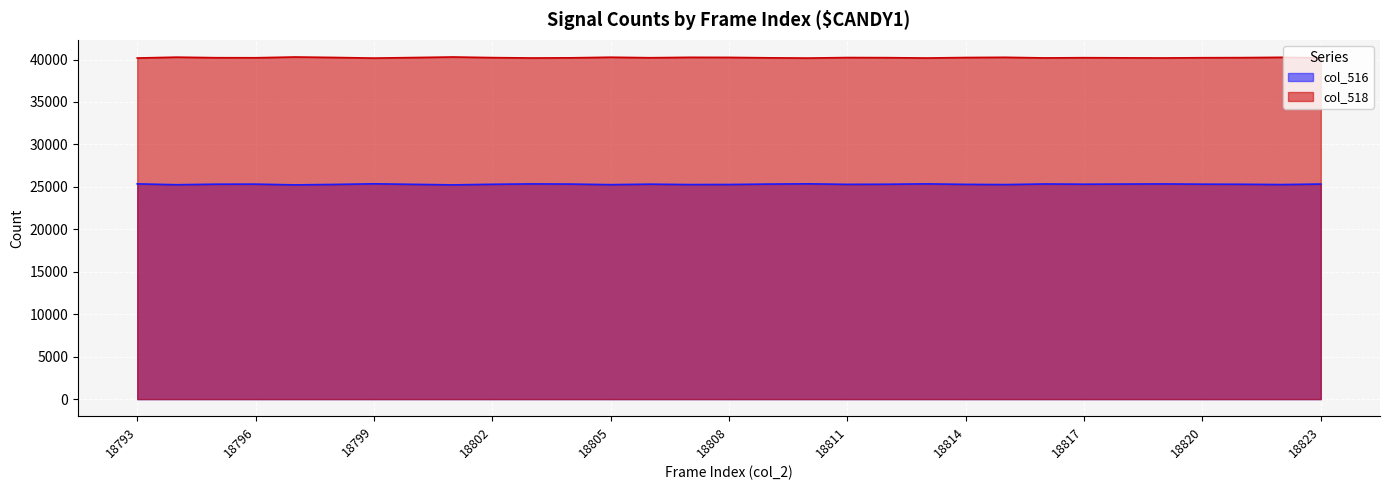

True or false: col_516 line and col_518 line cross at least once.

False